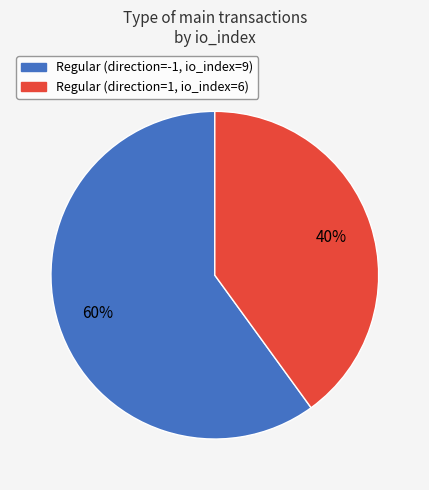

To the nearest percent, what percentage of the pie is Regular (direction=1, io_index=6)?

40%